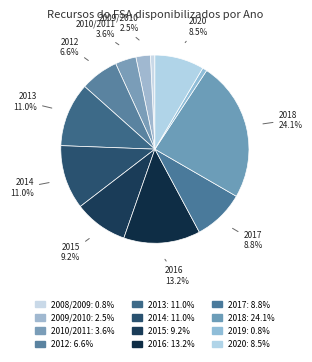

How many segments does this pie chart have?

12